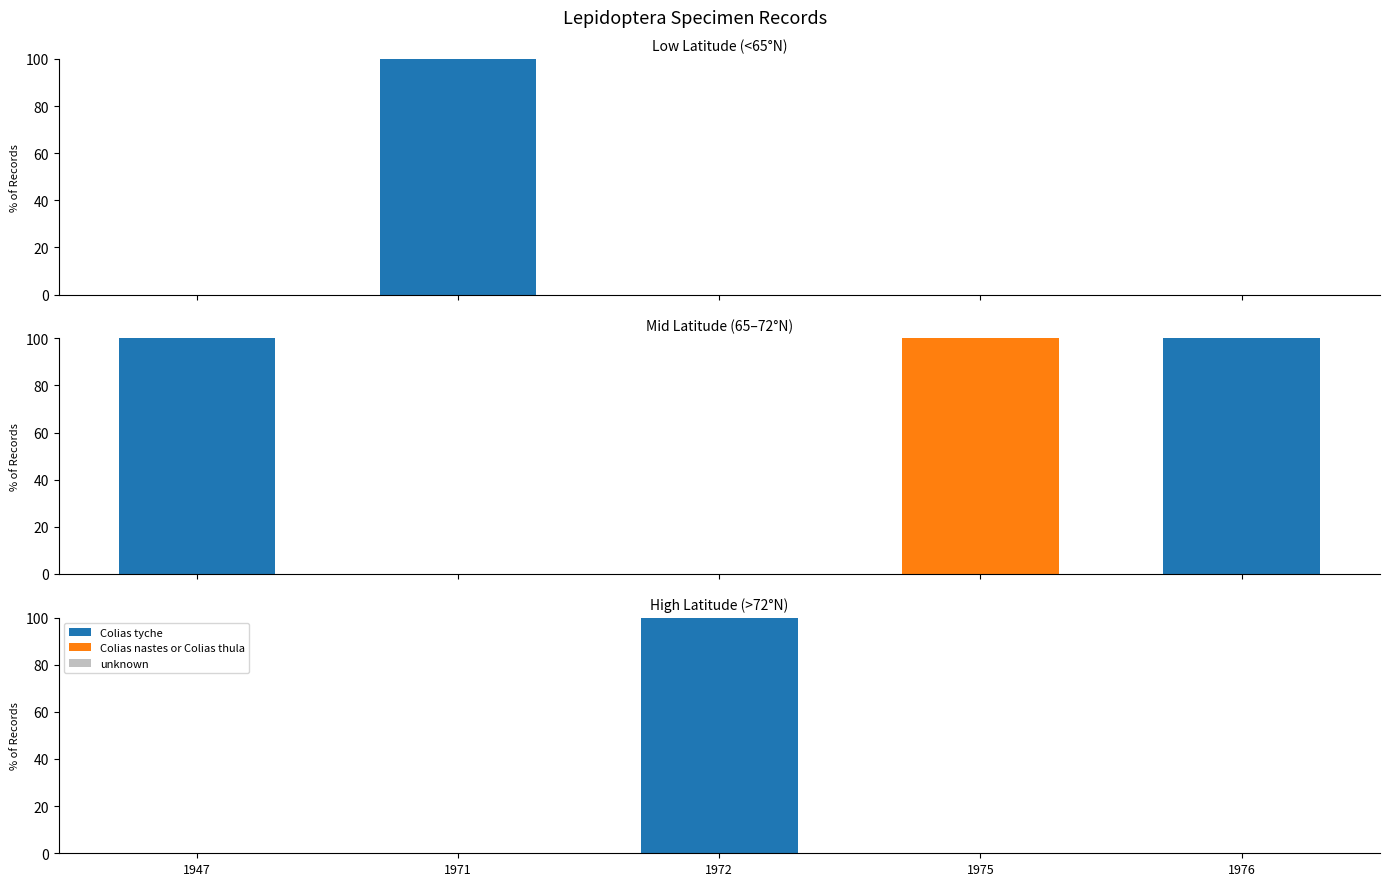

Which series has the largest total across all categories?

Colias tyche